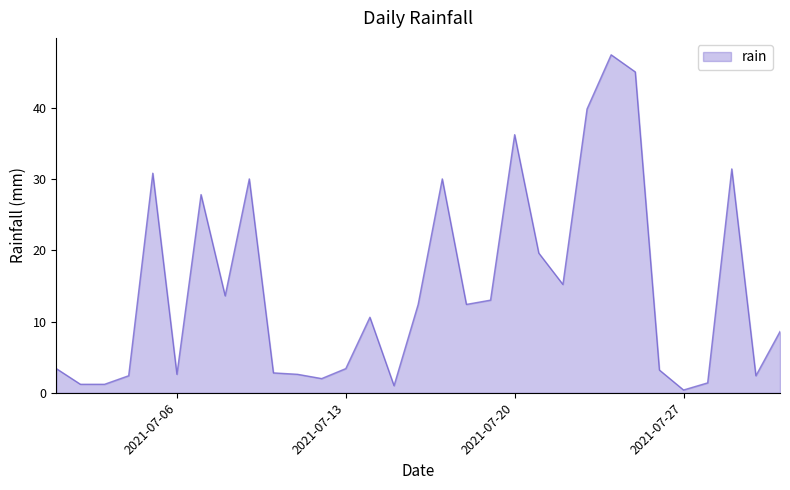

How many interior local peaks (higher than both neighbors) does the data have?

8